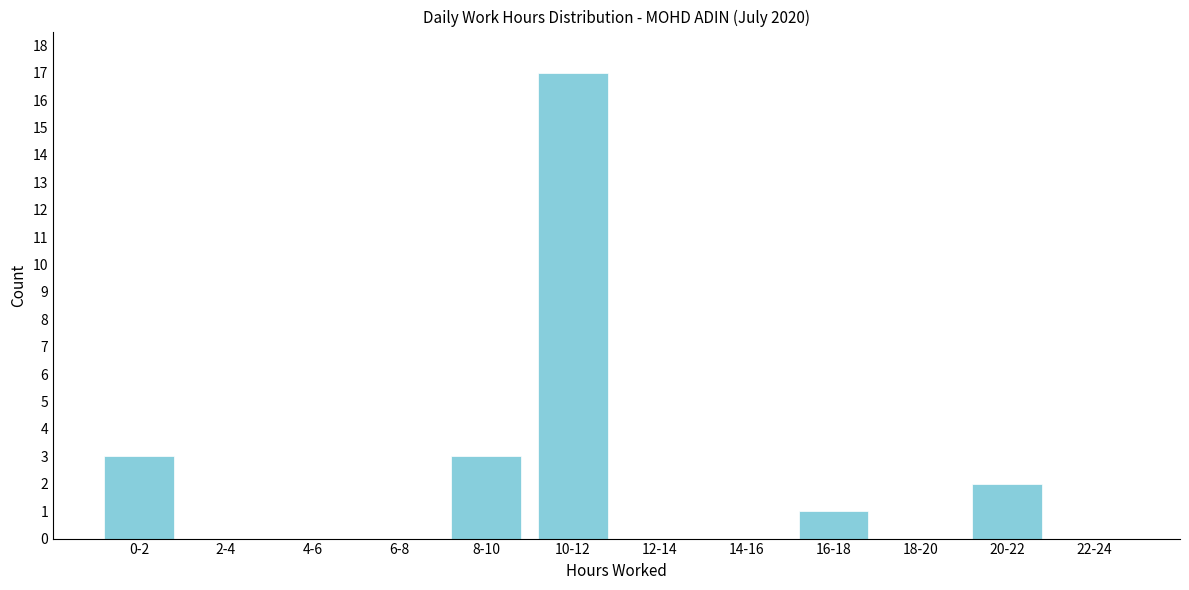

Reading left to right, transcribe all the data shown in this chart.

0-2=3	2-4=0	4-6=0	6-8=0	8-10=3	10-12=17	12-14=0	14-16=0	16-18=1	18-20=0	20-22=2	22-24=0